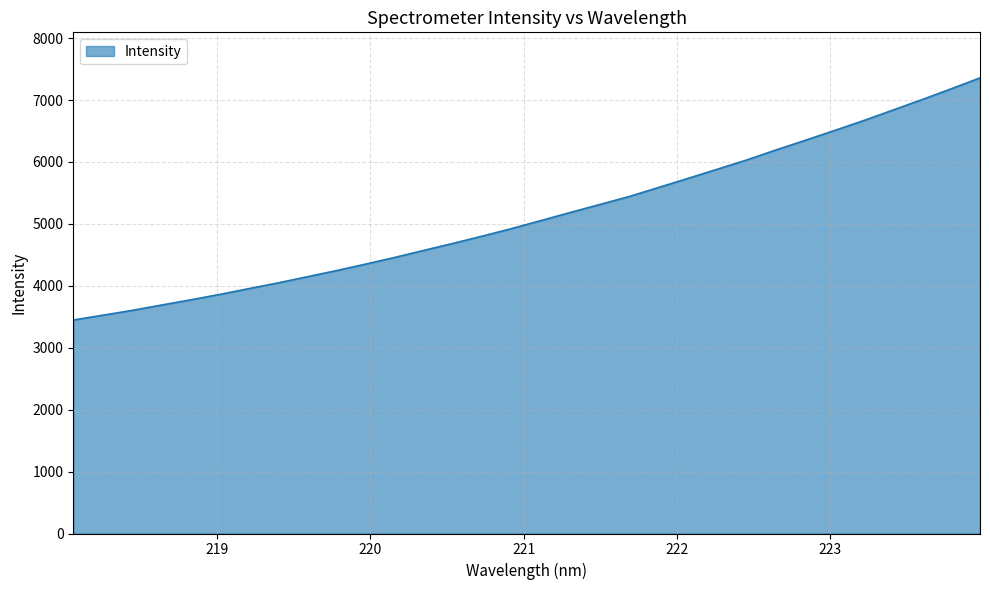

What is the smallest value displayed?

3448.2